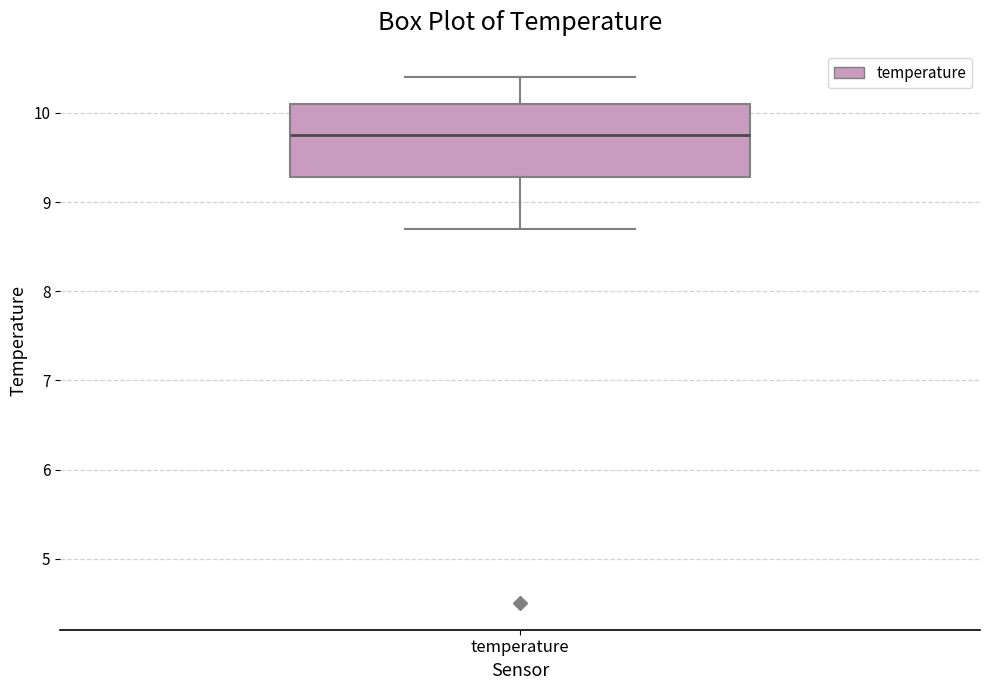

Where is the upper edge of the box for temperature on the y-axis? The values are not printed on the chart, so give them approximately, as read against the axis.

10.1